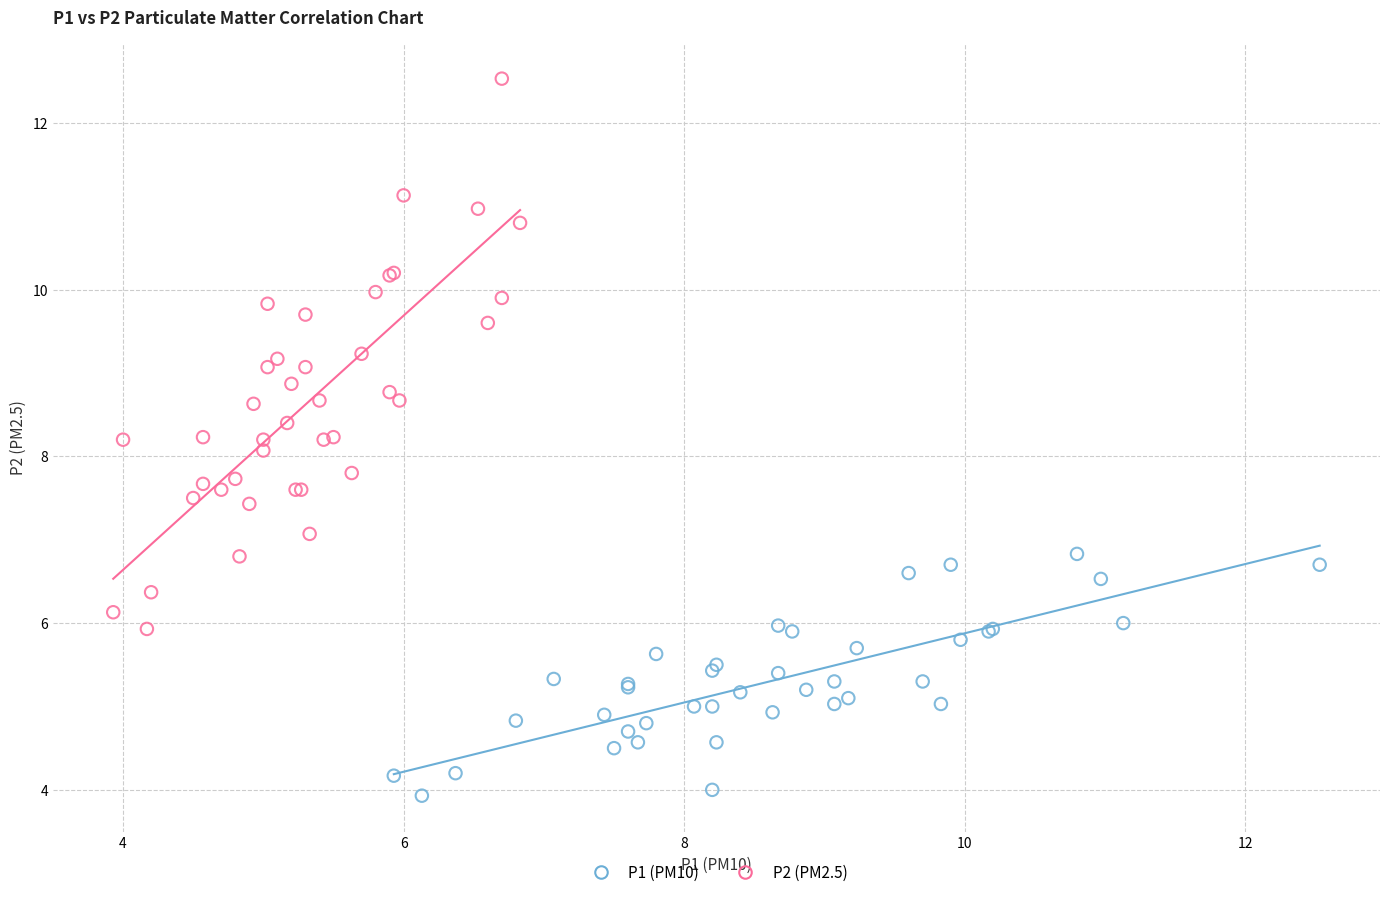

Which series has the widest spread of Y values?

P2 (PM2.5)